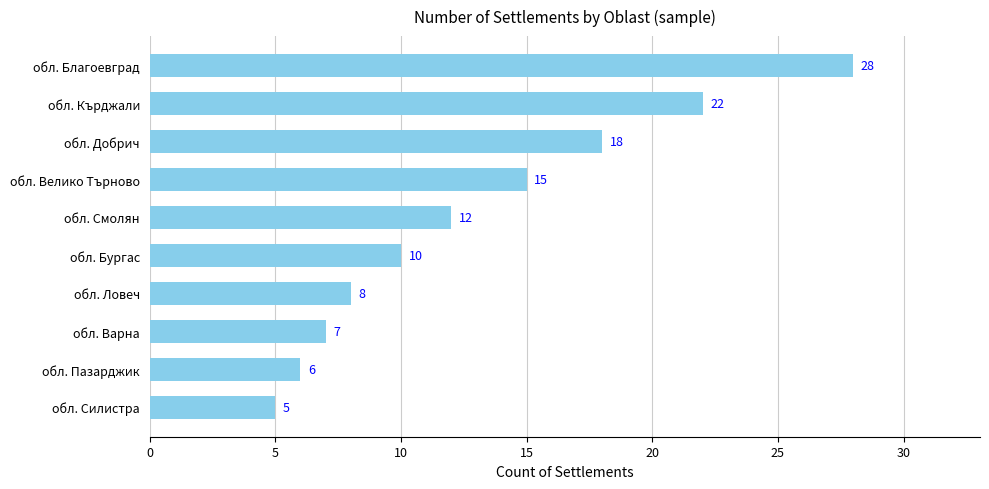

Rank the categories by value from highest to lowest.

обл. Благоевград, обл. Кърджали, обл. Добрич, обл. Велико Търново, обл. Смолян, обл. Бургас, обл. Ловеч, обл. Варна, обл. Пазарджик, обл. Силистра